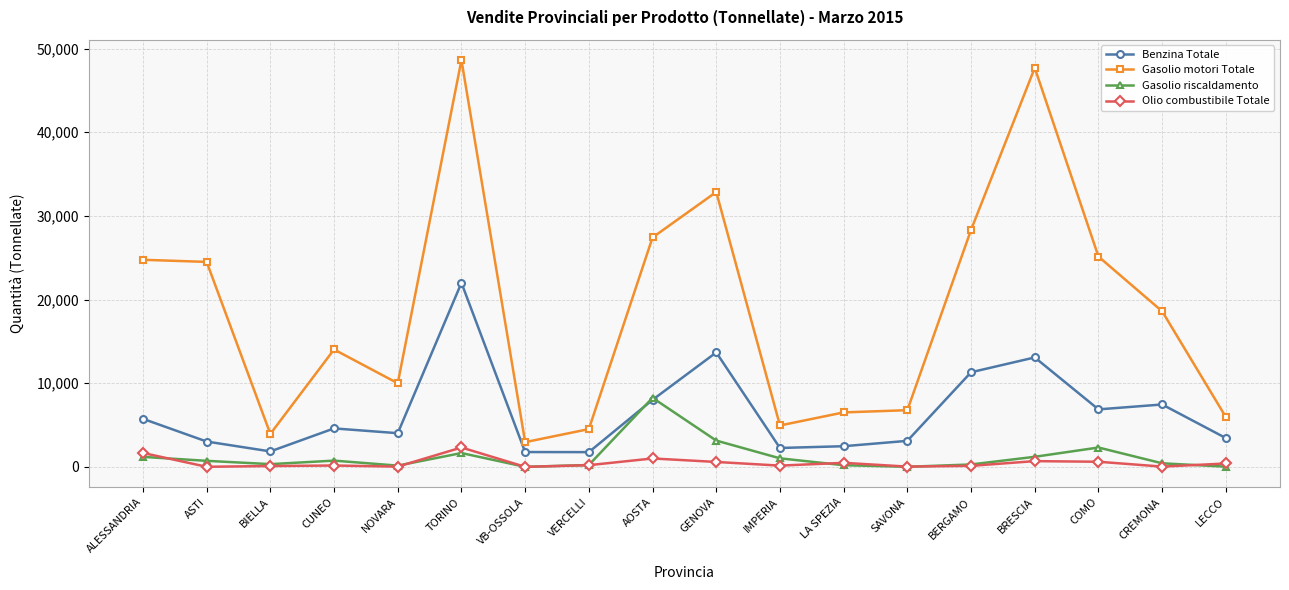

What is the total value across all series at ALESSANDRIA?

33343